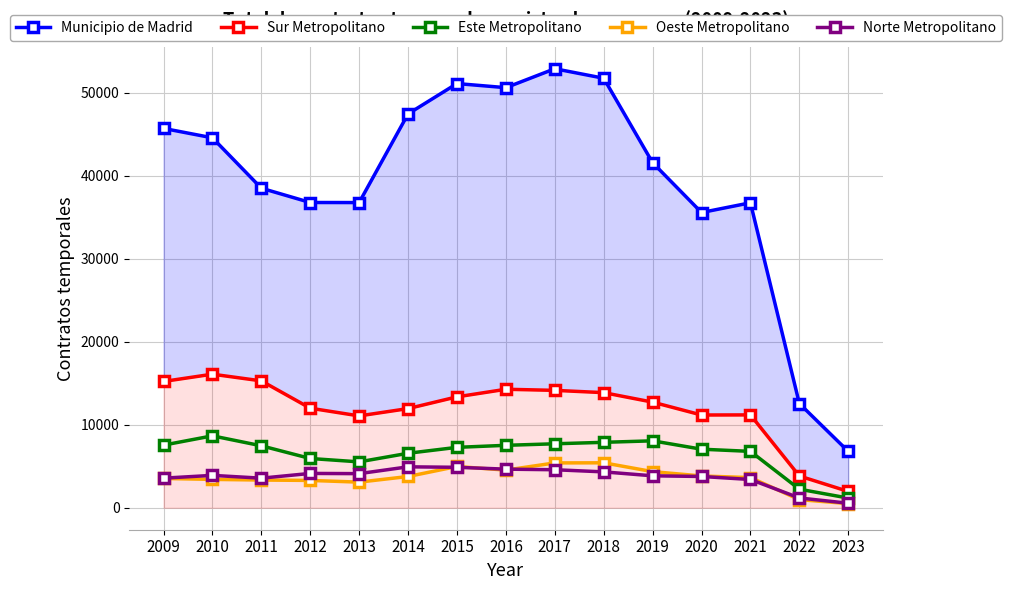

What are all the series names shown in the legend?

Municipio de Madrid, Sur Metropolitano, Este Metropolitano, Oeste Metropolitano, Norte Metropolitano